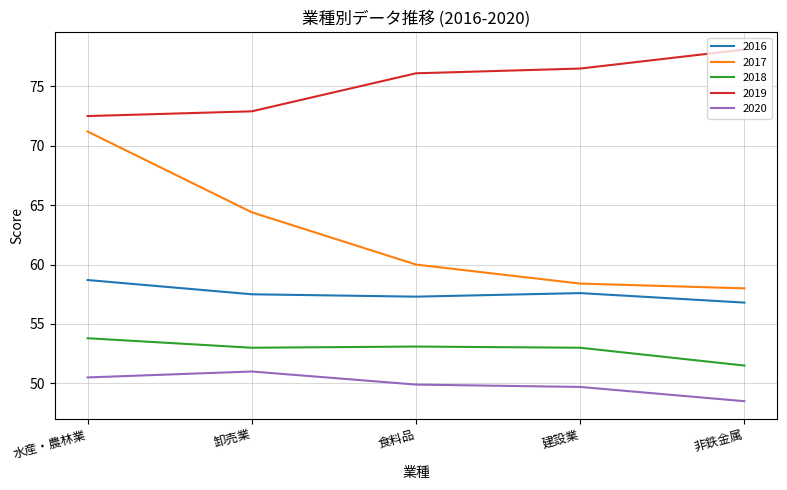

At which label does 2016 reach its peak?

水産・農林業